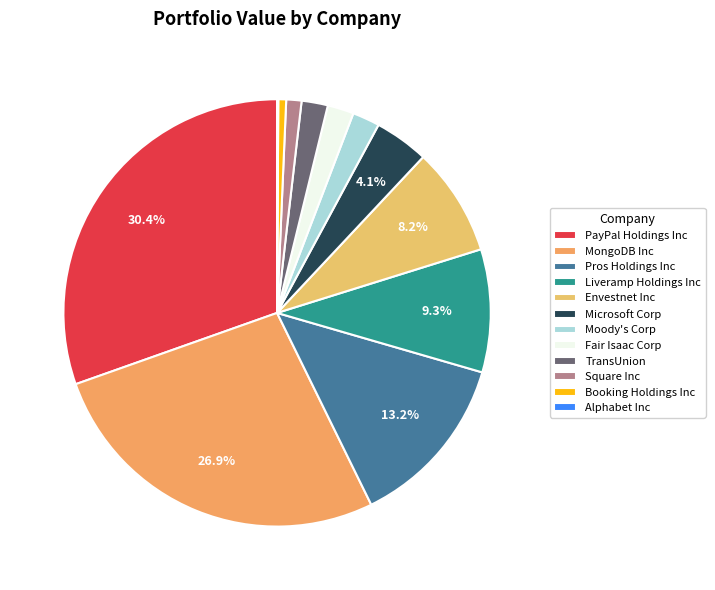

How many segments does this pie chart have?

12